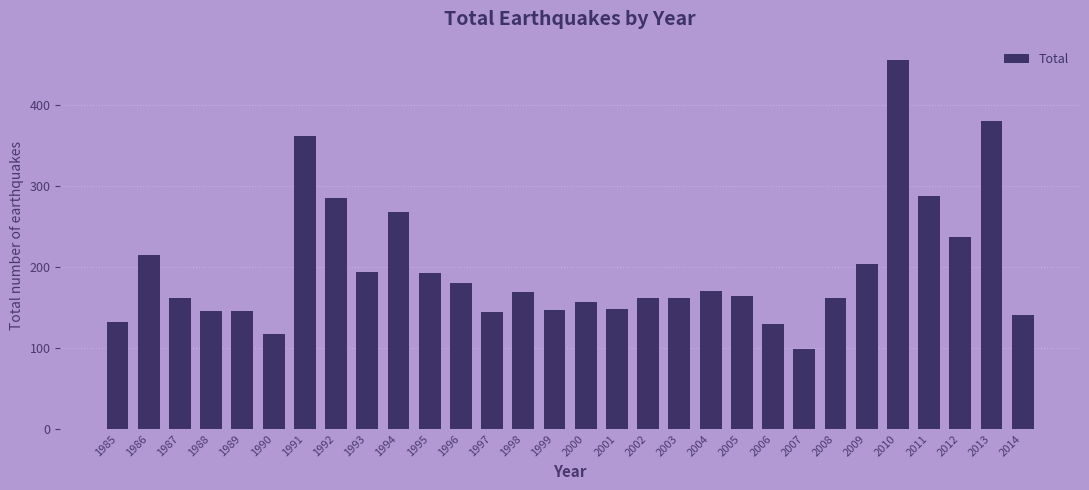

What is the change in value from 2000 to 2005?

+8